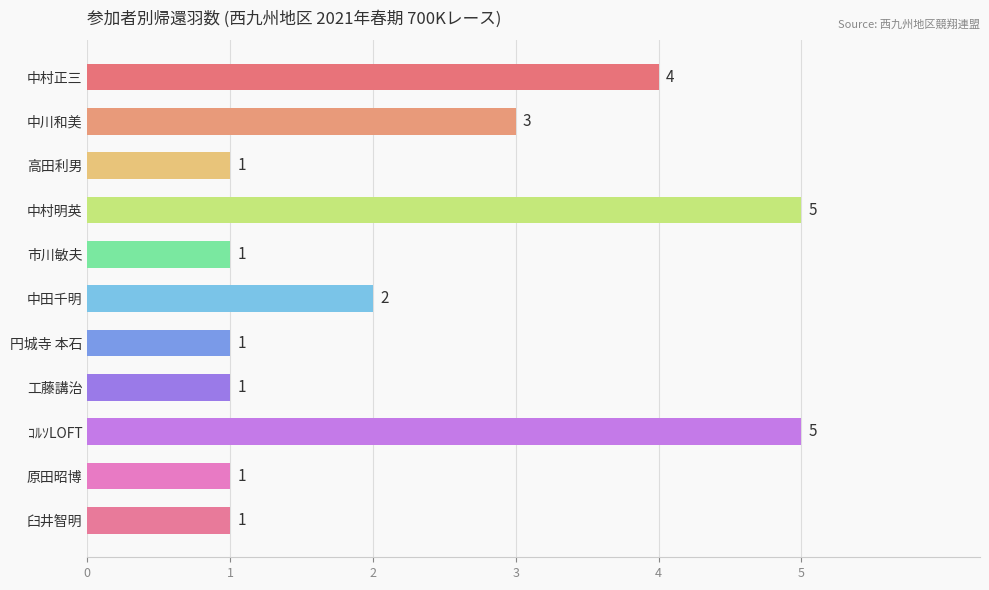

What is the maximum value shown in the chart?

5